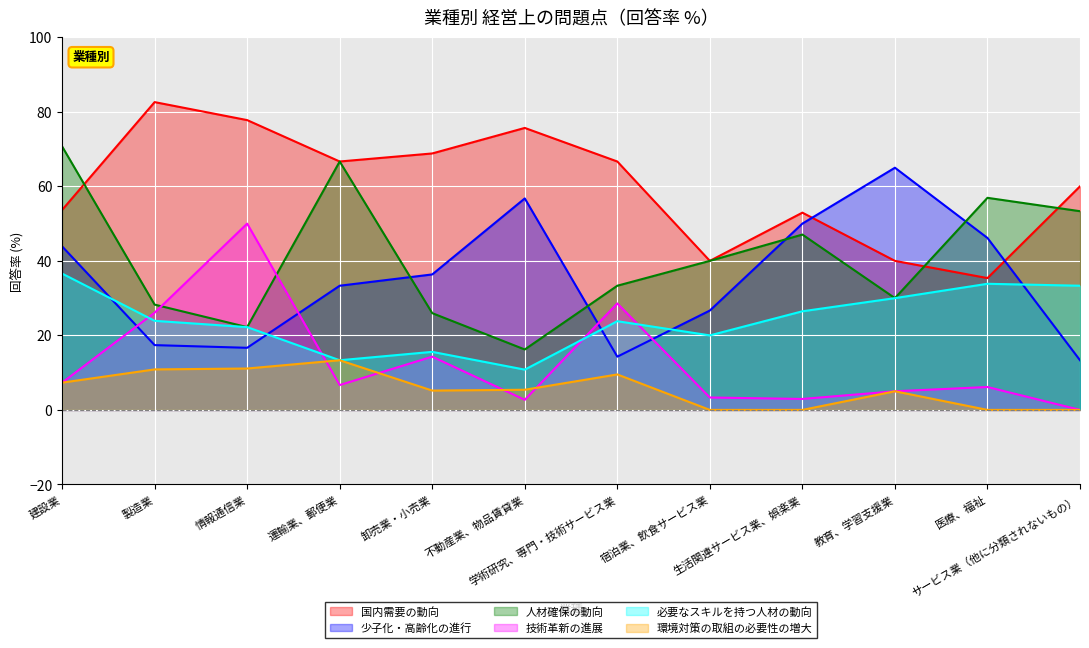

What is the total value across all series at 学術研究、専門・技術サービス業?

176.2